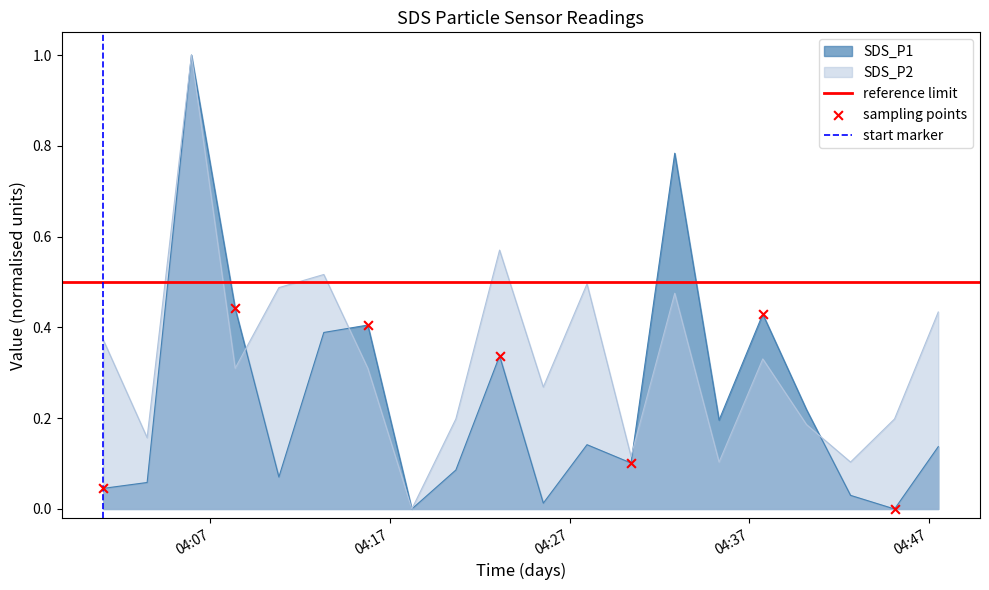

Is the value of SDS_P2 at 2024/04/05 04:27:58 greater than the value of SDS_P1 at 2024/04/05 04:40:11?

Yes